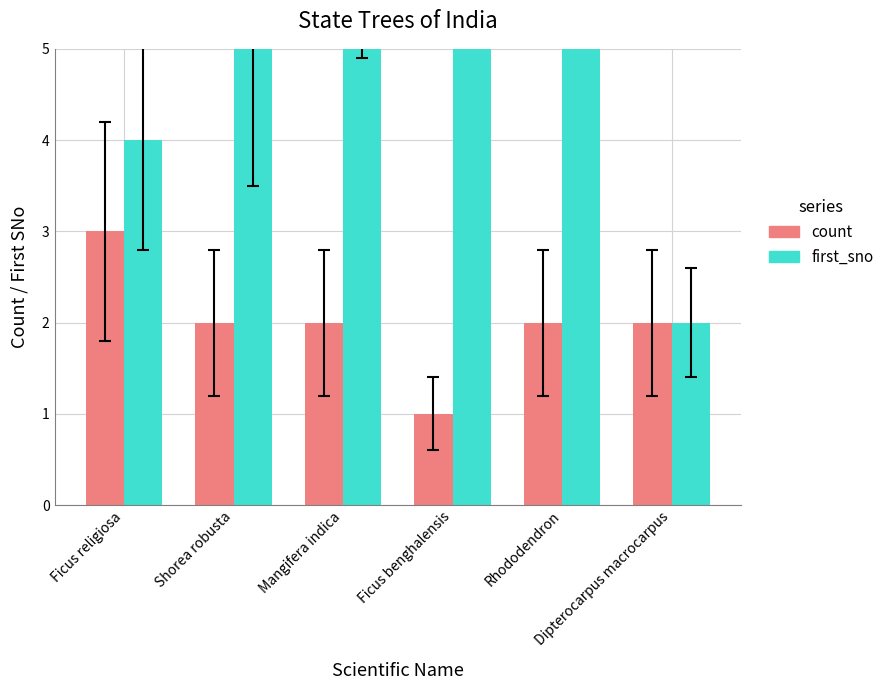

Which series has the widest spread of values?

first_sno